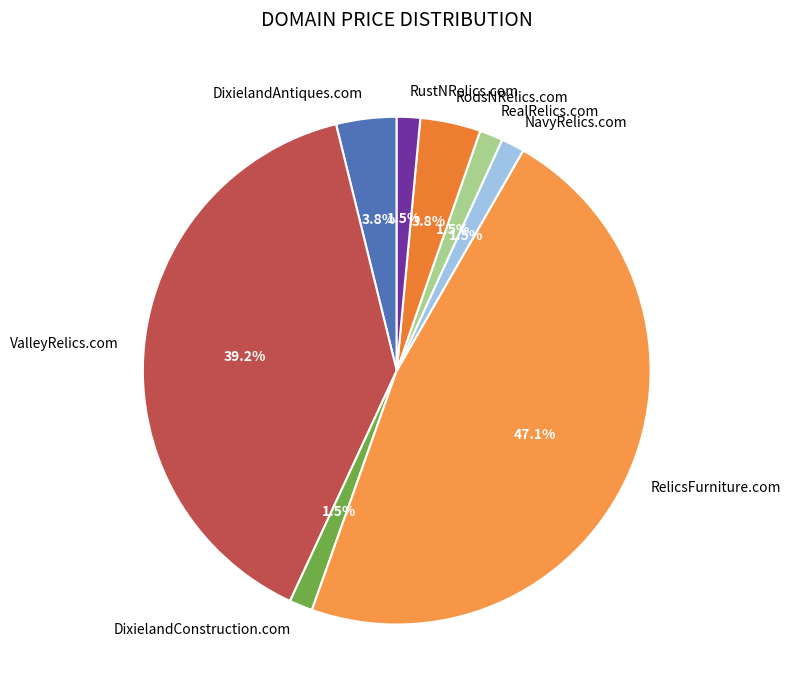

True or false: RelicsFurniture.com accounts for 53% of the total.

False